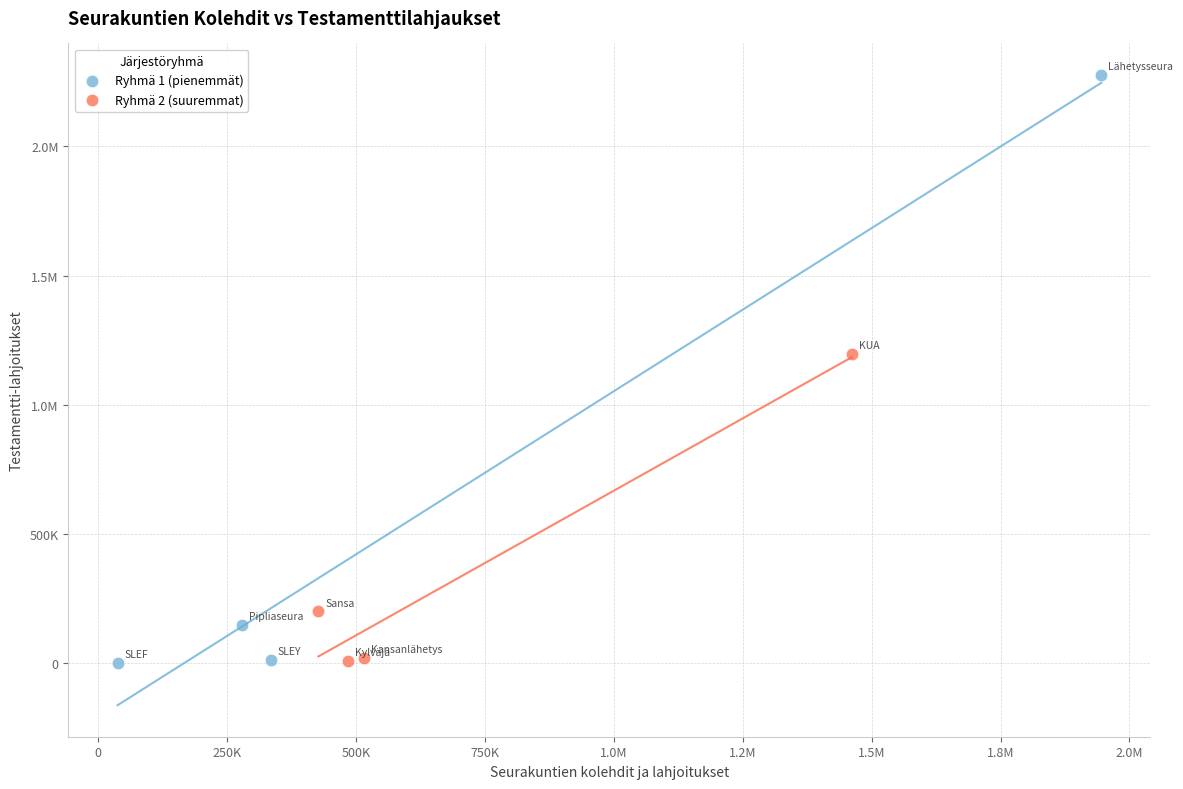

What are all the series names shown in the legend?

Ryhmä 1 (pienemmät), Ryhmä 2 (suuremmat)